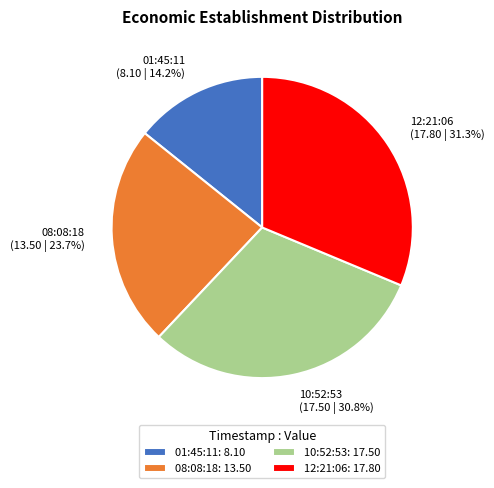

Is there any slice that represents more than half of the pie?

No